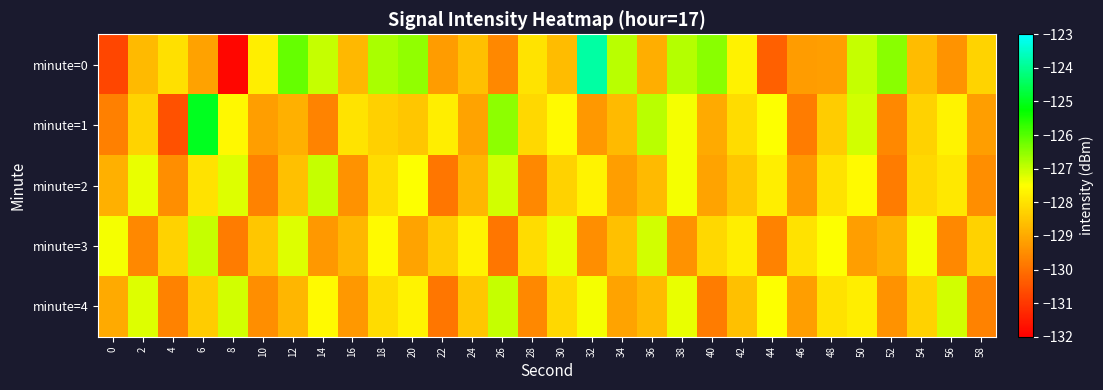

What is the total value across all series at 42?

-640.7